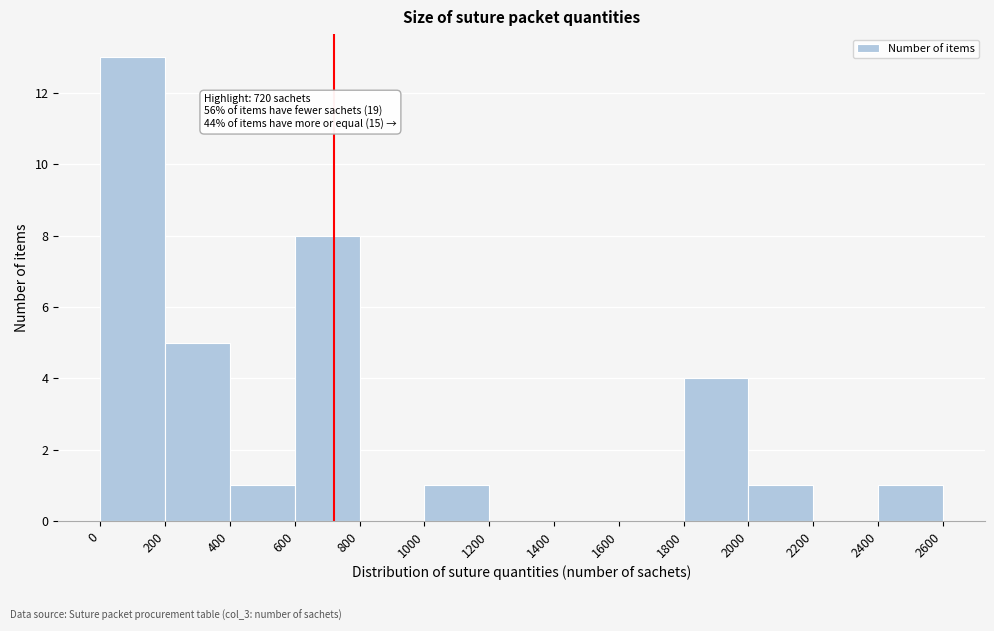

Which range on the x-axis has the tallest bar?

0 to 200